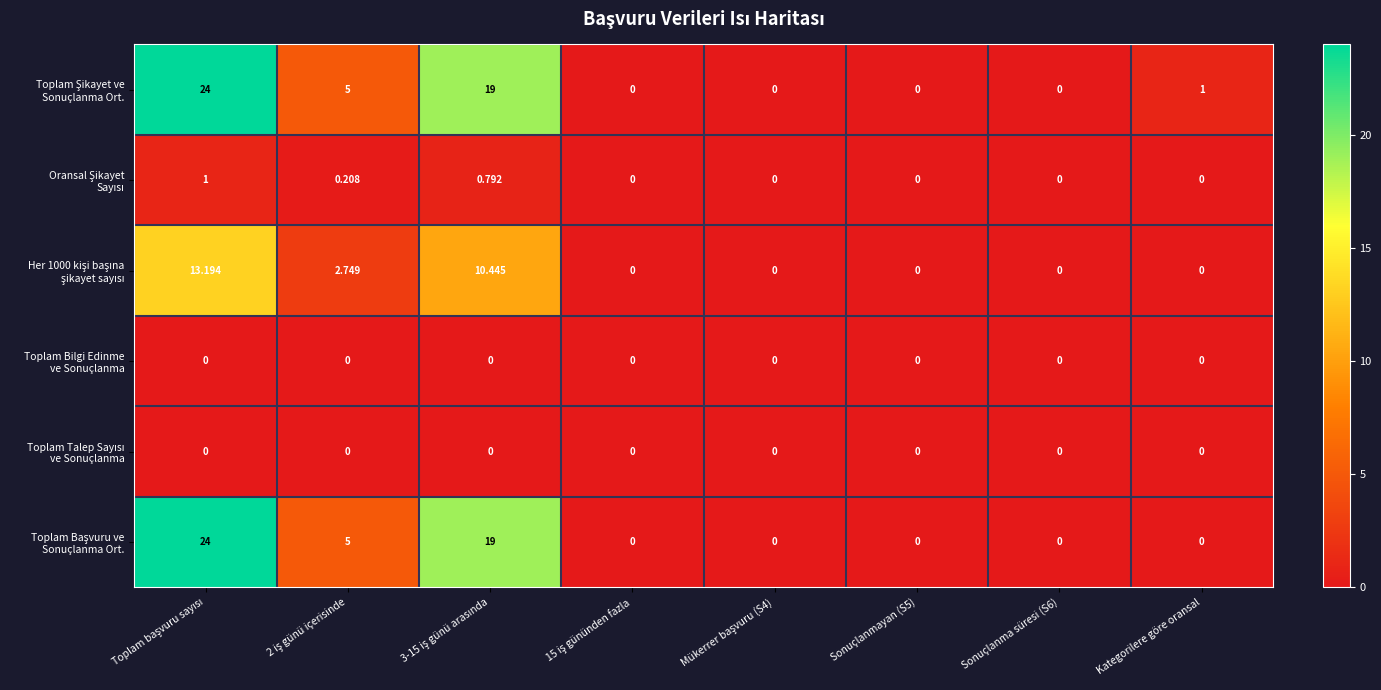

Count the number of categories in the chart.

8